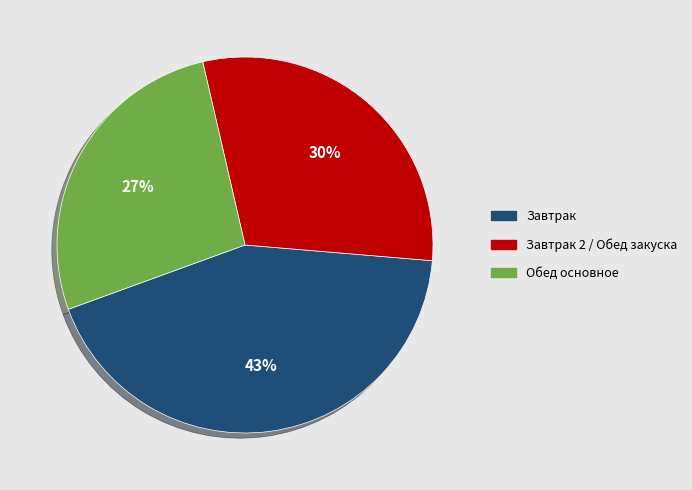

To the nearest percent, what is the average slice percentage?

33%